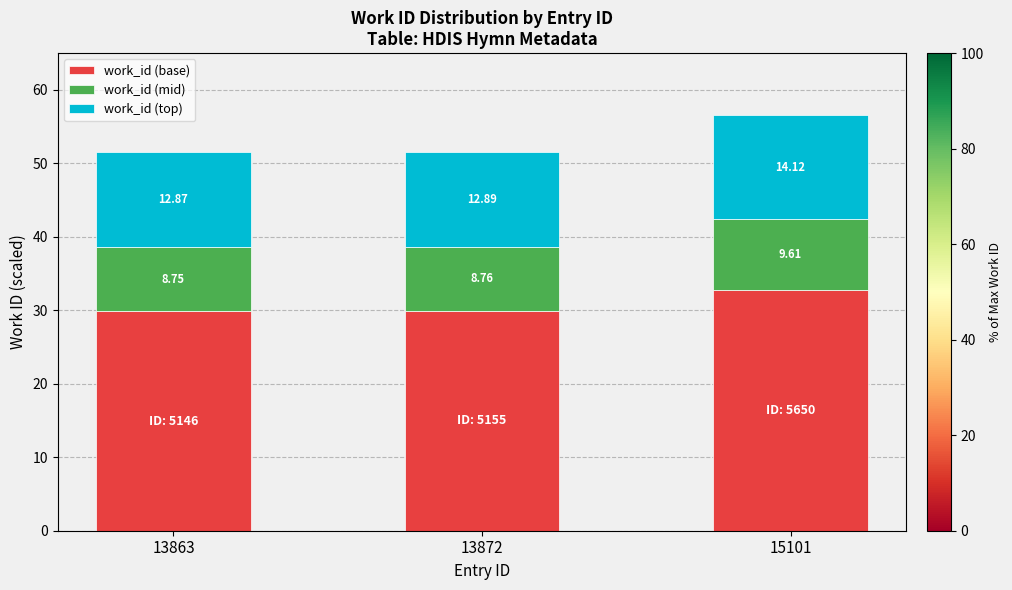

Count the work_id (base) values in the range 29 to 32.

2